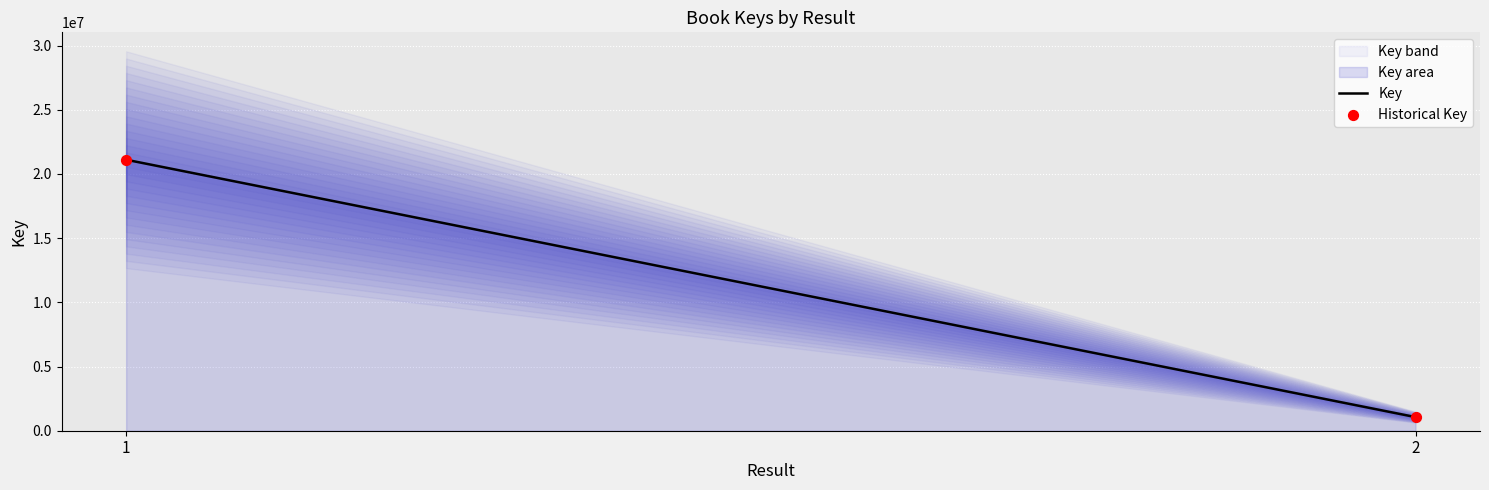

What is the change in value from 1 to 2?

-20046083